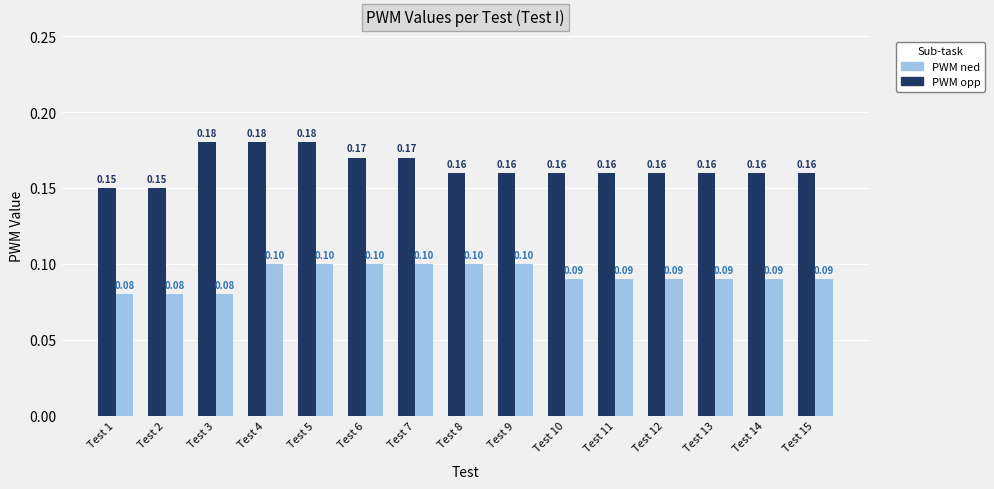

Which series has the widest spread of values?

PWM opp